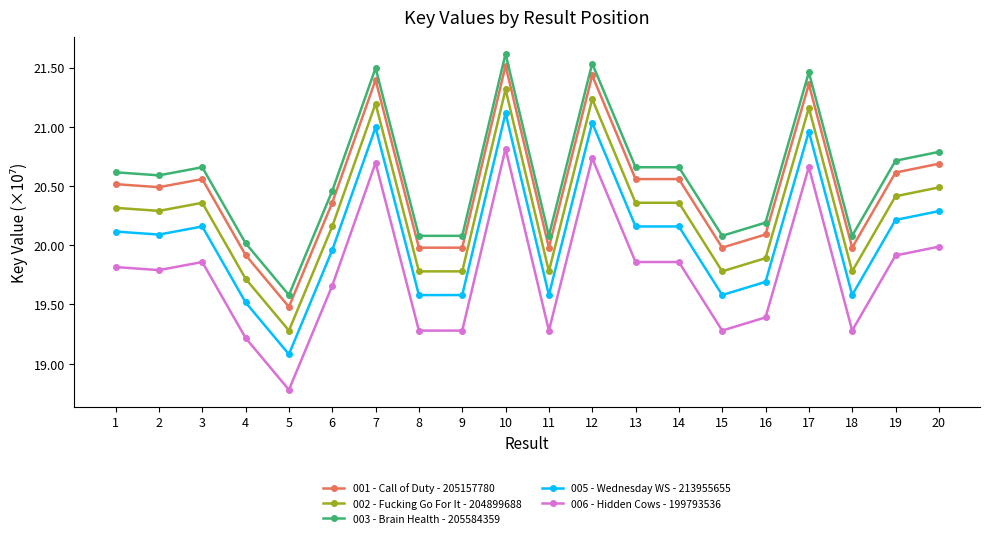

What is the minimum value shown in the chart?

18.8